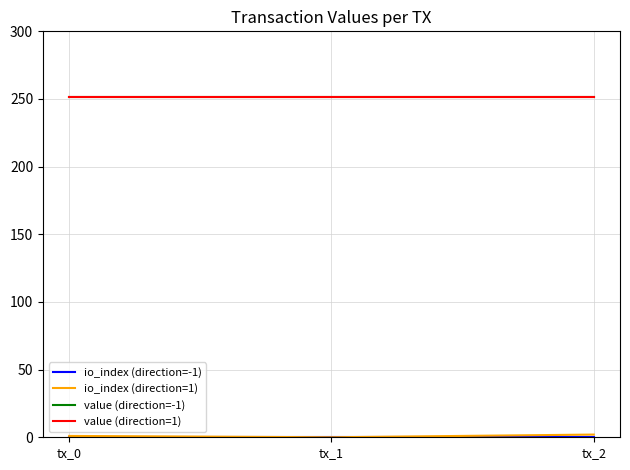

Between tx_0 and tx_1, which is larger?

tx_0